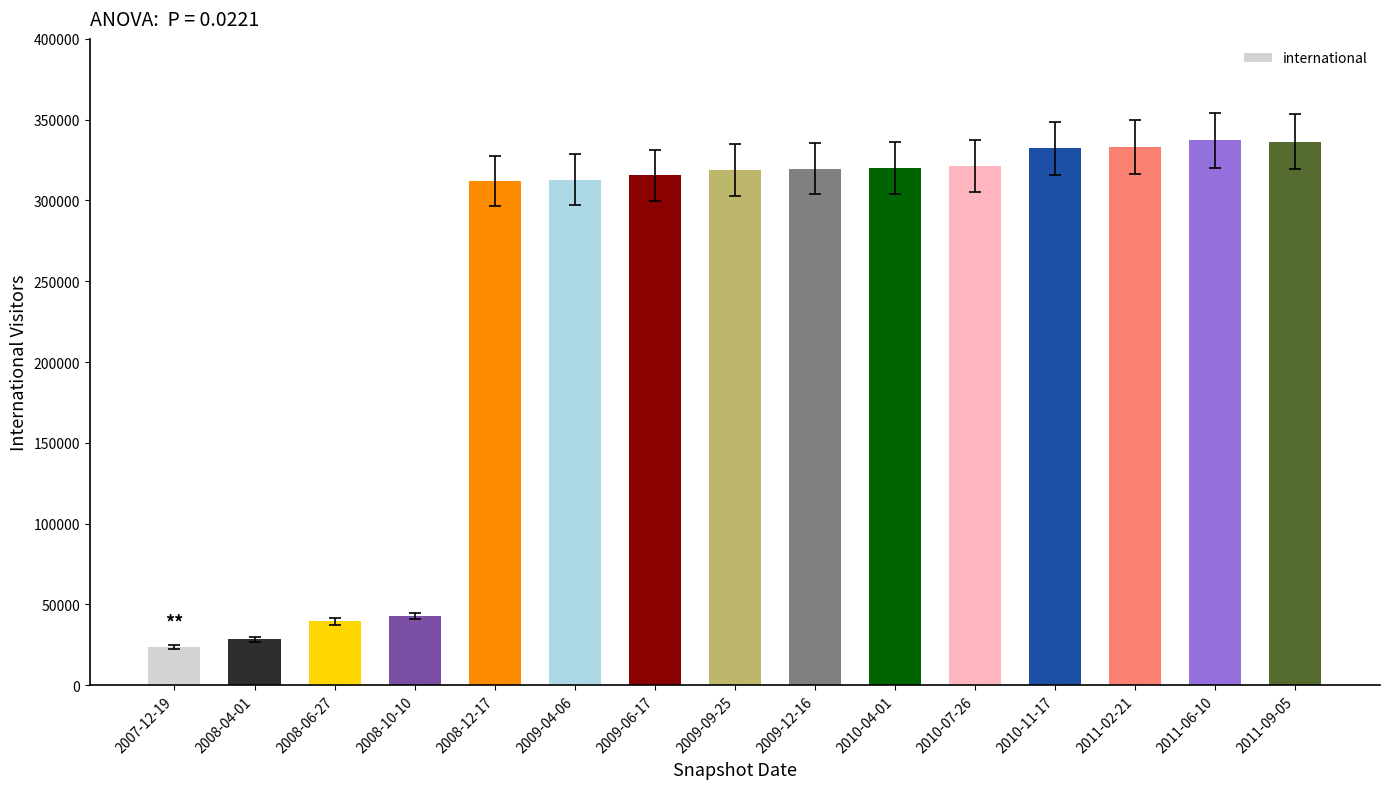

What is the average value?

246290